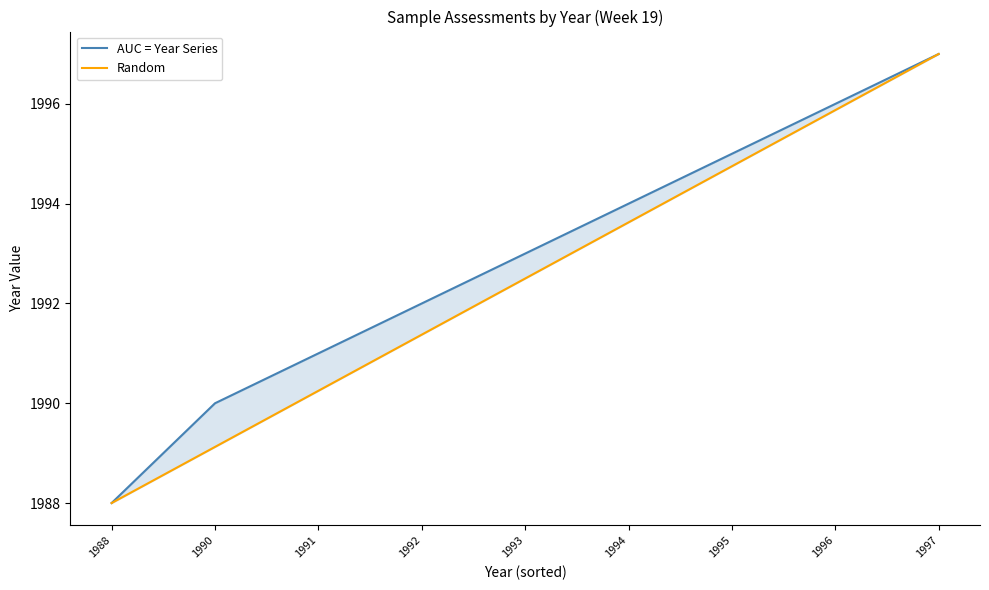

Which label corresponds to the smallest value in the chart?

1988